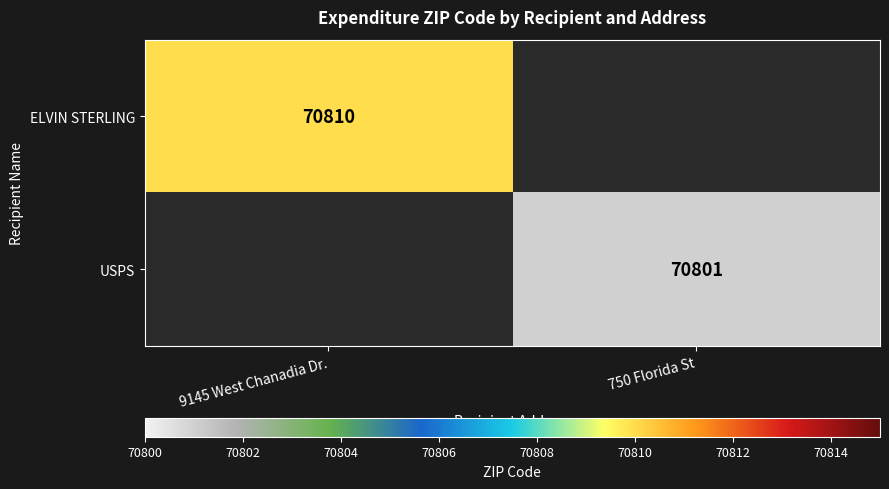

Is the value of ELVIN STERLING at 9145 West Chanadia Dr. greater than the value of USPS at 750 Florida St?

Yes